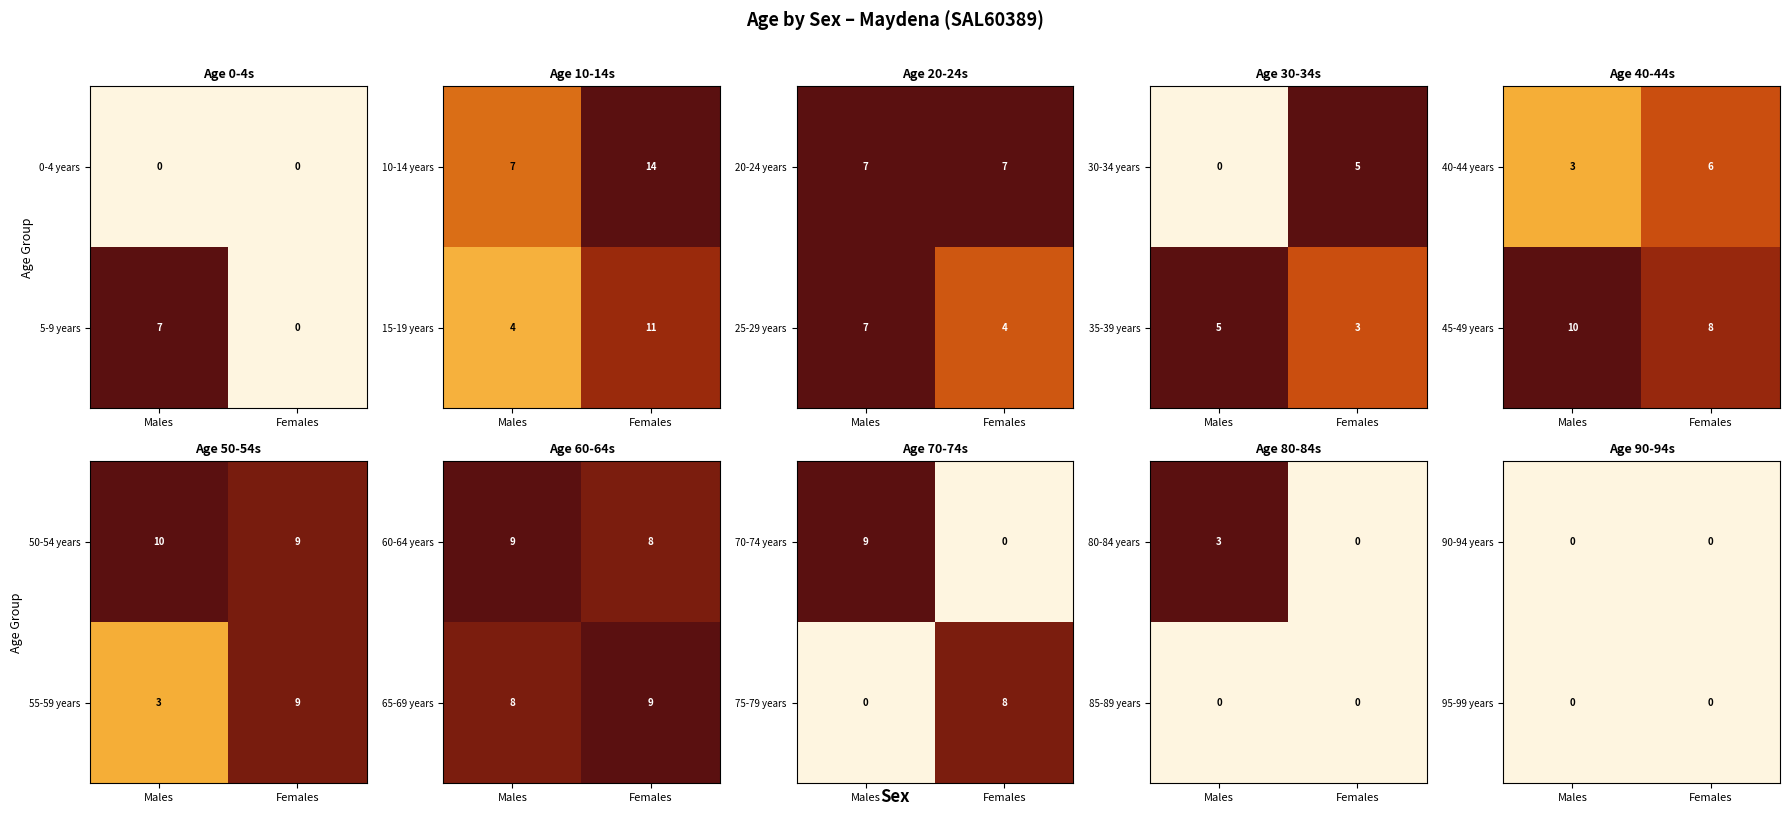

Which series changed the most between 1 and 2?

70-74 years